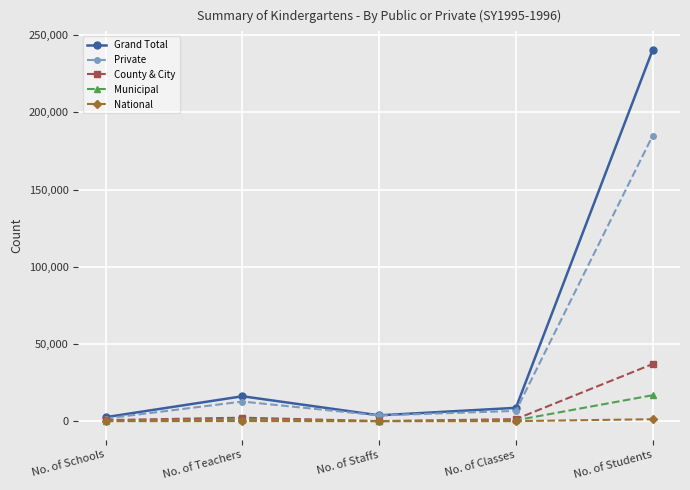

How many interior local valleys does the Grand Total series have?

1